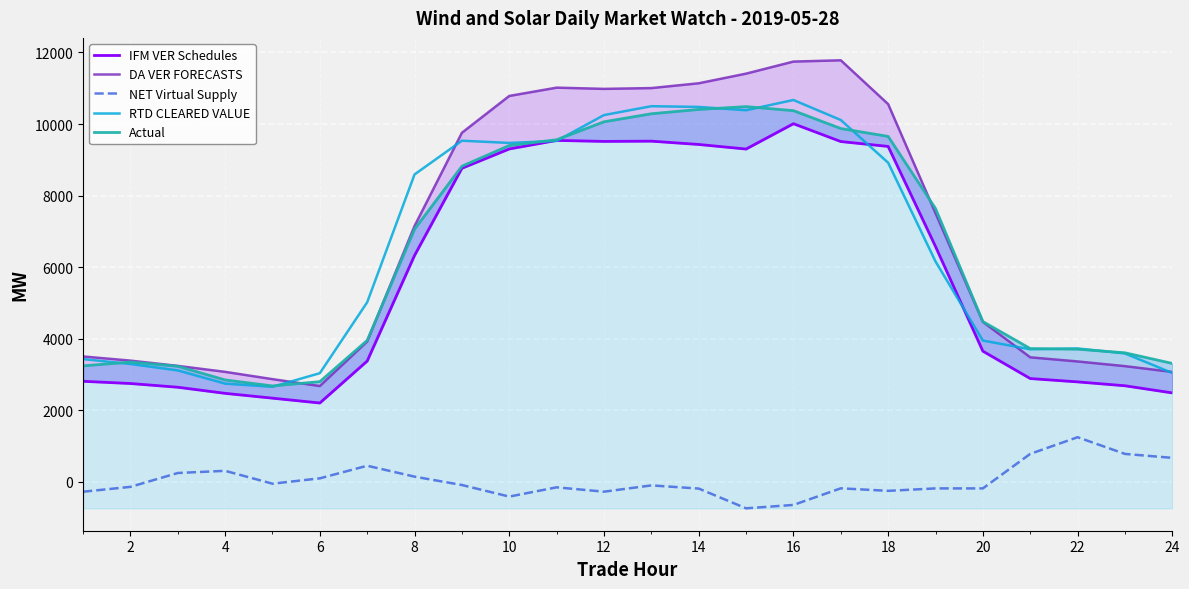

True or false: NET Virtual Supply and Actual cross at least once.

False